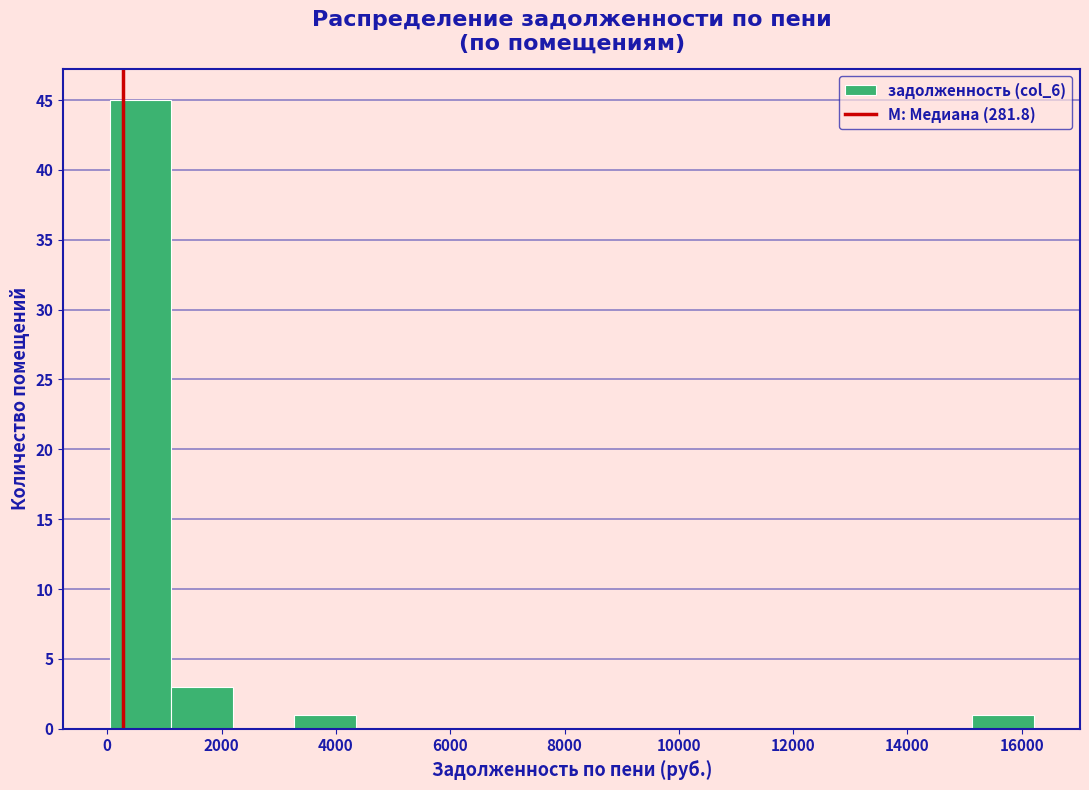

Reading left to right, list every bar in this chart as the range it spans on the x-axis followed by its height. Neither the bar edges nor the heights are printed on the chart, so give them approximately, as read against the axes.

0 to 1200: 45
1200 to 2200: 3
2200 to 3200: 0
3200 to 4400: 1
4400 to 5400: 0
5400 to 6600: 0
6600 to 7600: 0
7600 to 8600: 0
8600 to 9800: 0
9800 to 10800: 0
10800 to 11800: 0
11800 to 13000: 0
13000 to 14000: 0
14000 to 15200: 0
15200 to 16200: 1